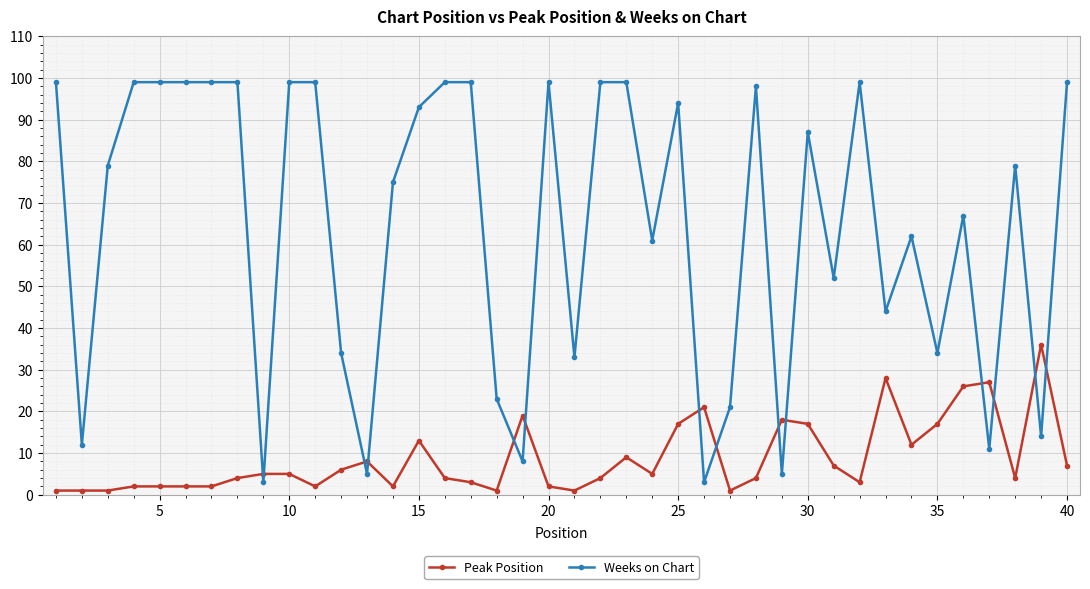

What is the minimum value shown in the chart?

1